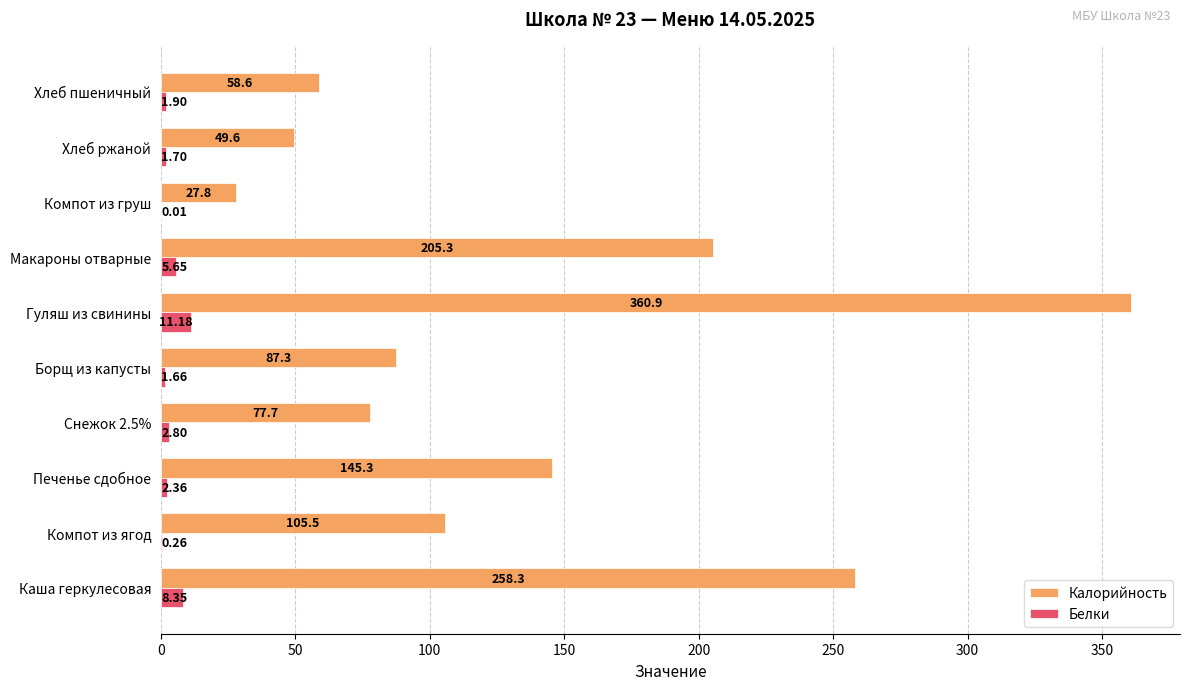

At which label does Калорийность reach its peak?

Гуляш из свинины